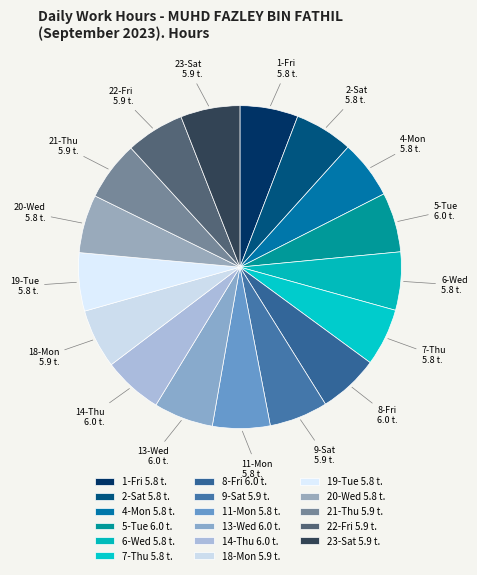

Approximately how many times larger is the value at 14-Thu 6.0 t. compared to 13-Wed 6.0 t.?

1.0